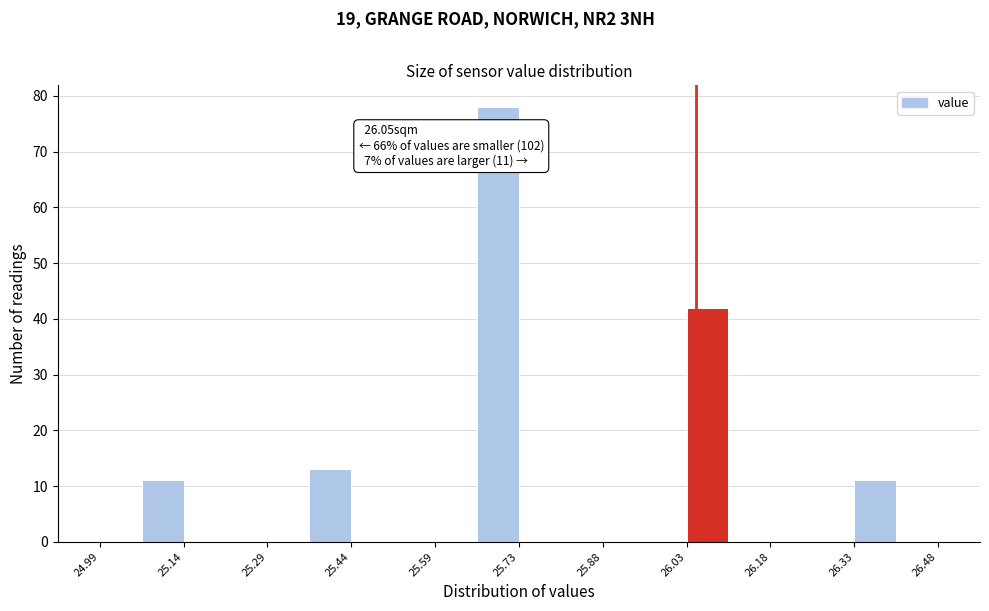

Read against the x-axis, roughly where is the centre of the tallest bar?

25.70